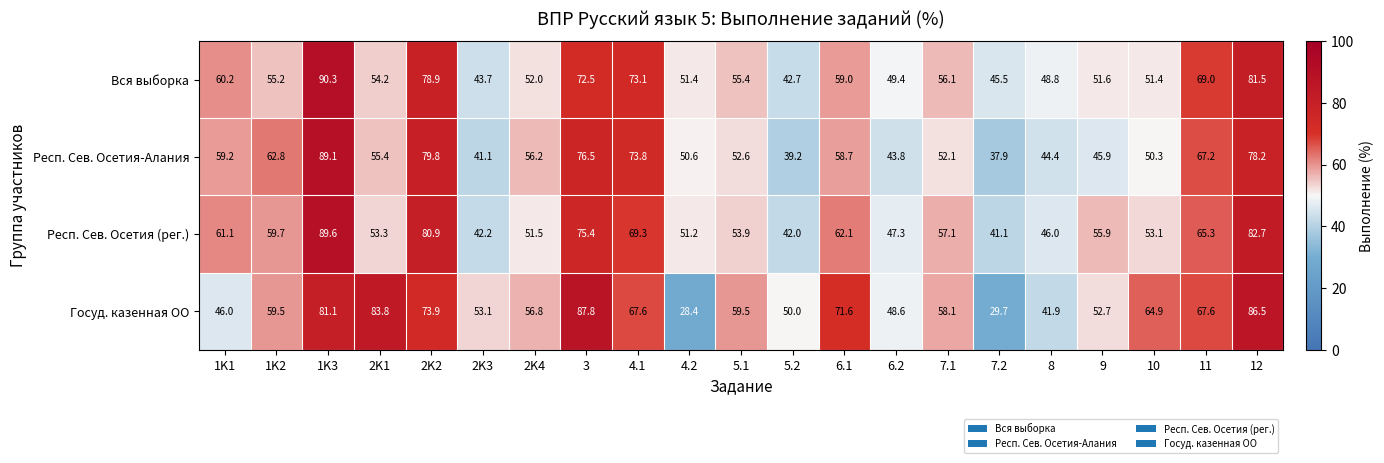

Where is Респ. Сев. Осетия-Алания nearest to the value 63?

1K2